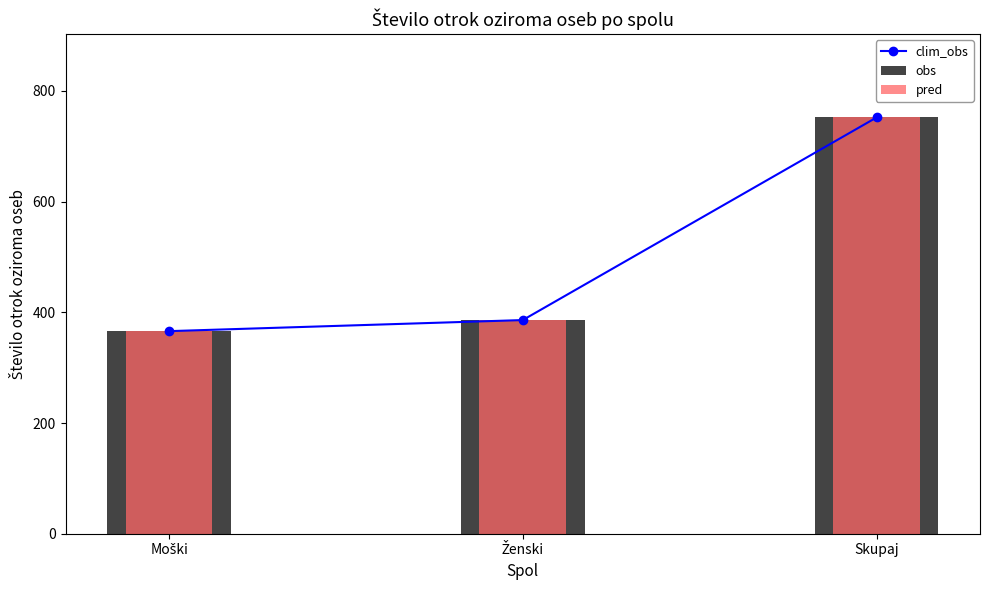

Reading left to right, extract all data points from this chart.

clim_obs: Moški=366	Ženski=386	Skupaj=752
obs: Moški=366	Ženski=386	Skupaj=752
pred: Moški=366	Ženski=386	Skupaj=752